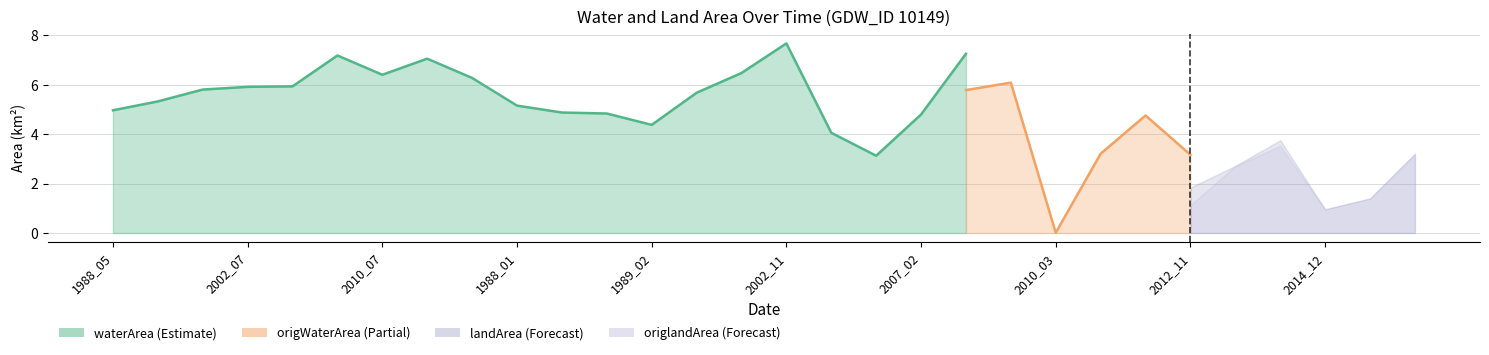

Is the value of origlandArea at 2008_08 greater than the value of waterArea at 1989_02?

No